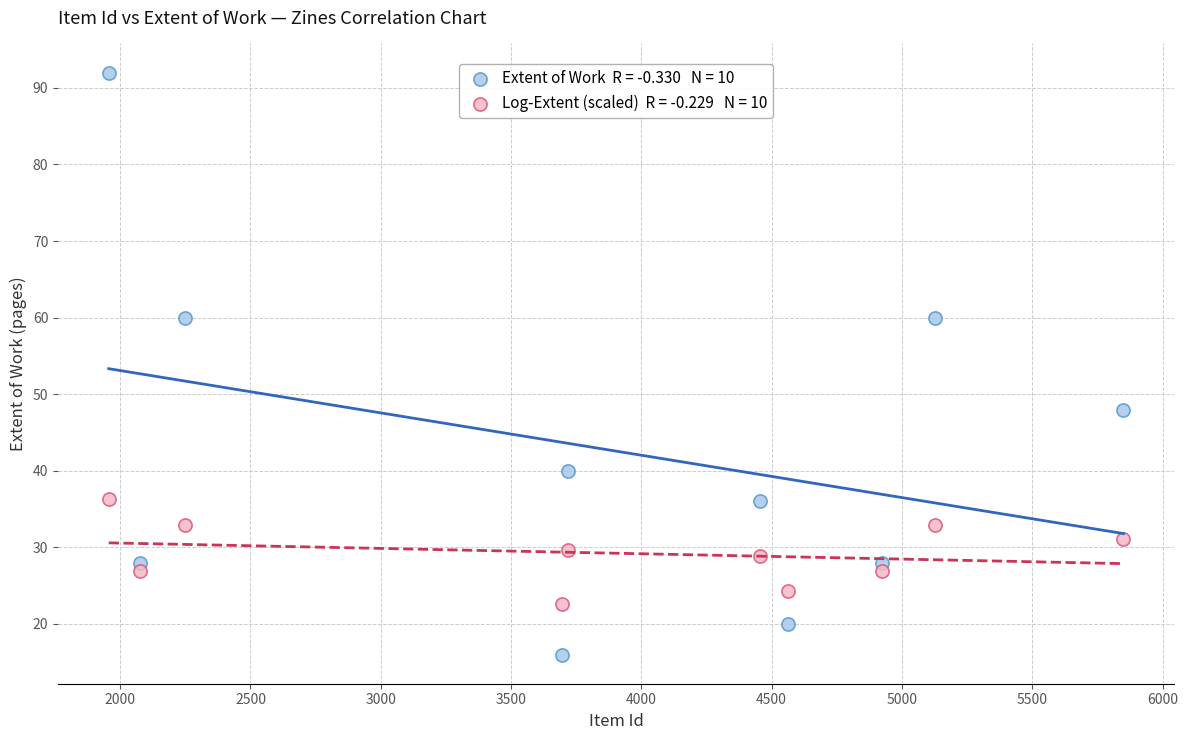

Across all data points, what is the range of X values (max minus min)?

3894.0